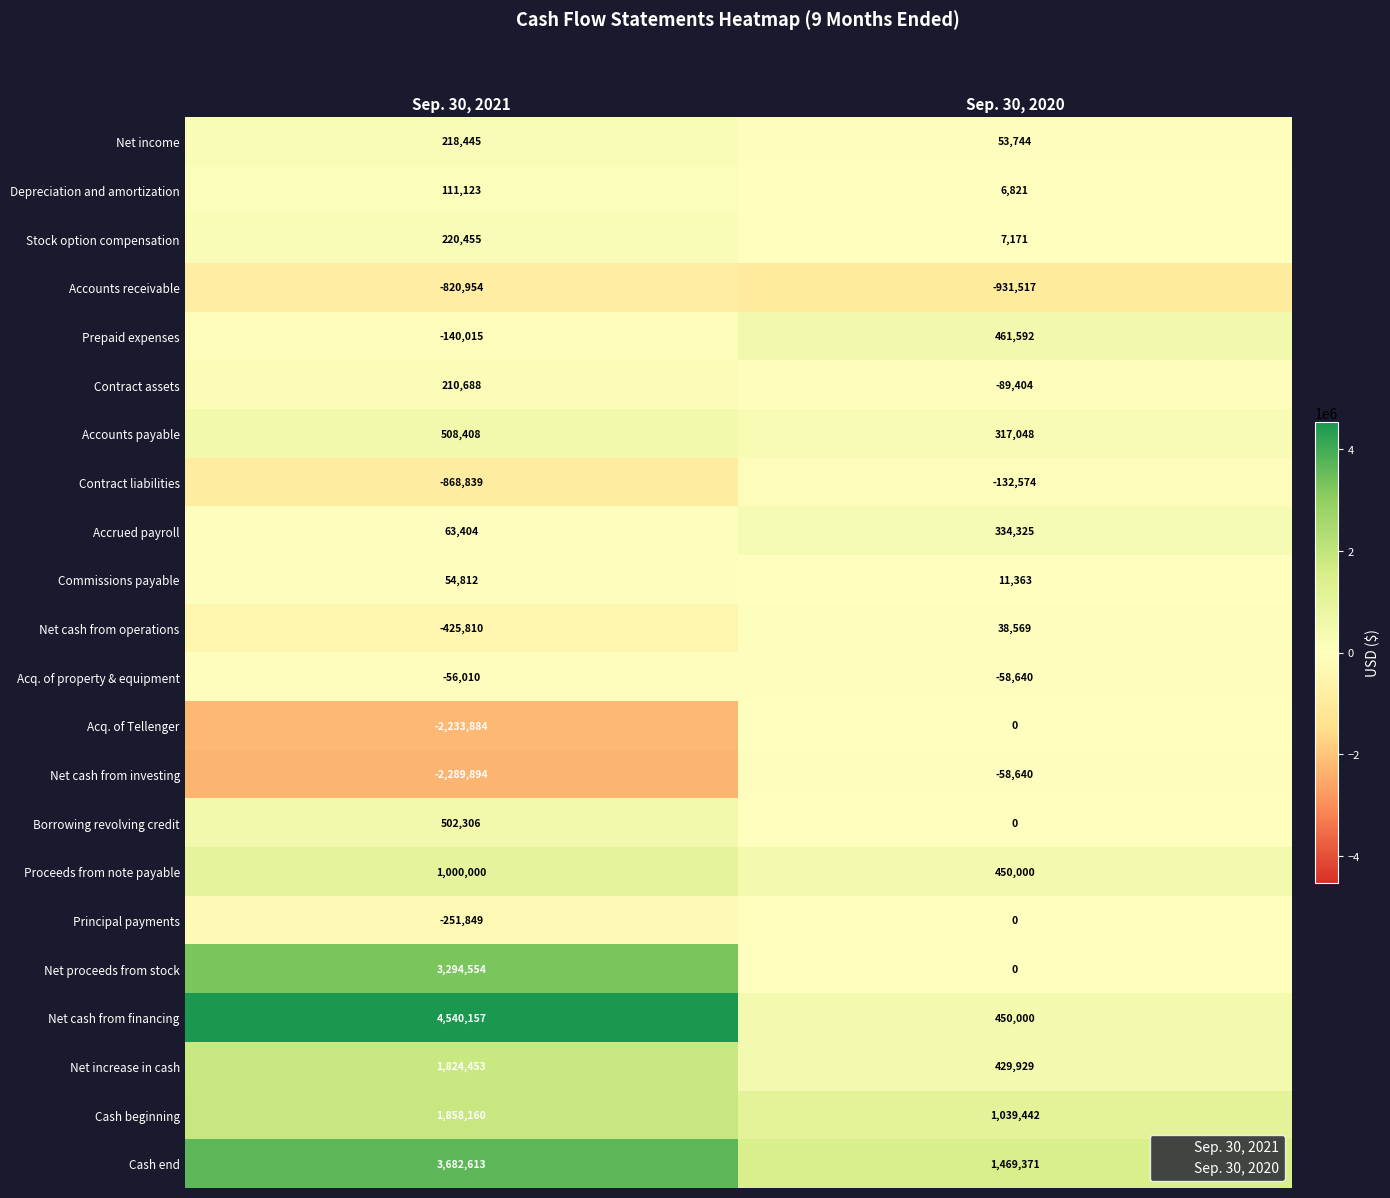

What is the greatest value displayed?

4540157